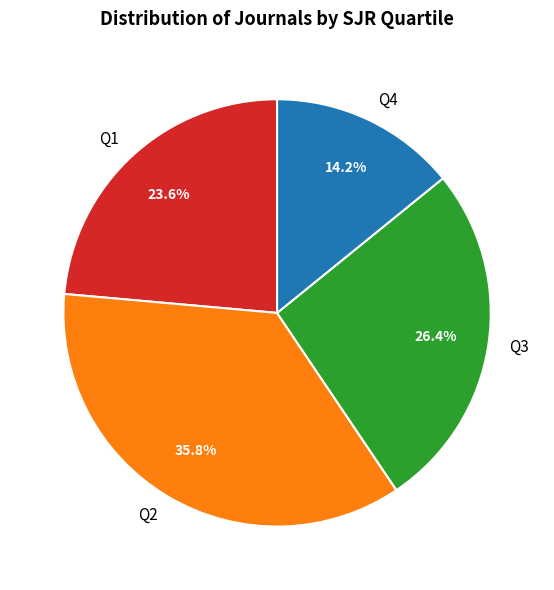

How many slices are in this pie chart?

4